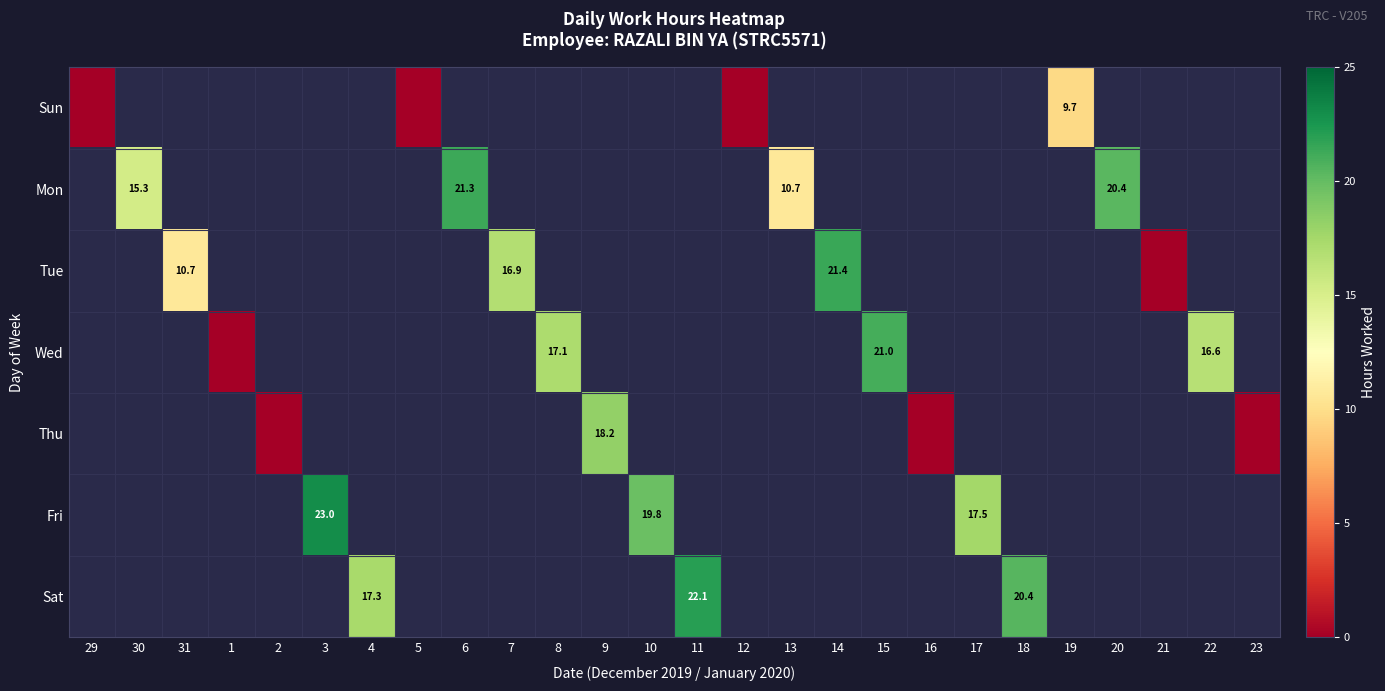

True or false: Sat has a value of 6.1 at 11.

False